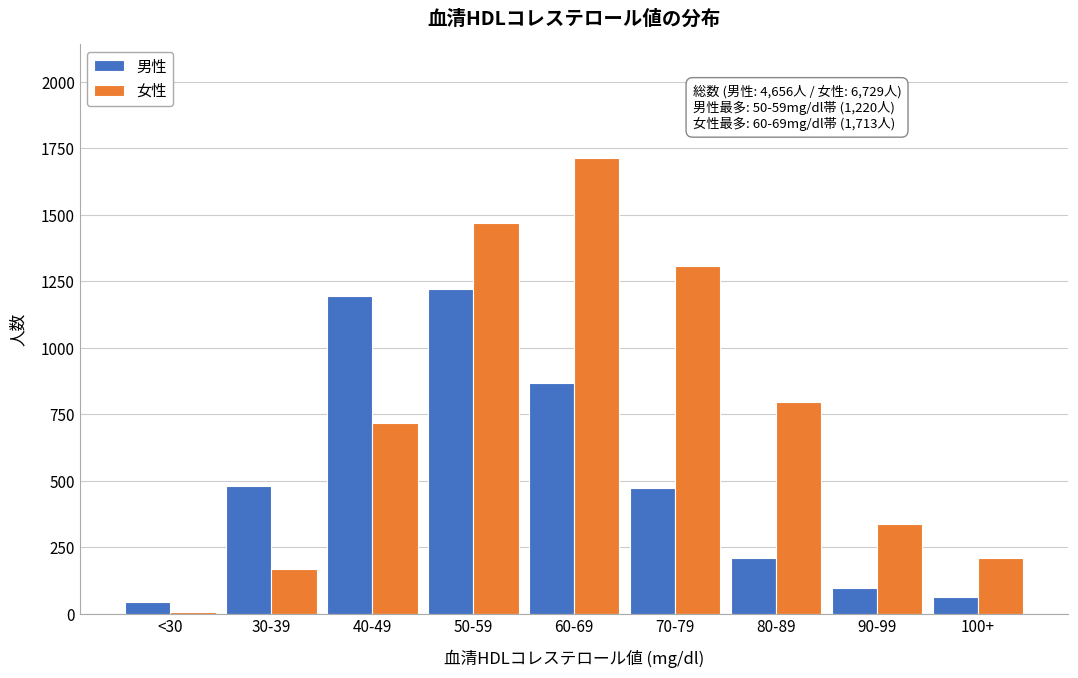

Reading right to left, list all the values displayed in this chart.

男性: 63	99	212	472	868	1220	1194	482	46
女性: 212	339	796	1308	1713	1469	717	168	7